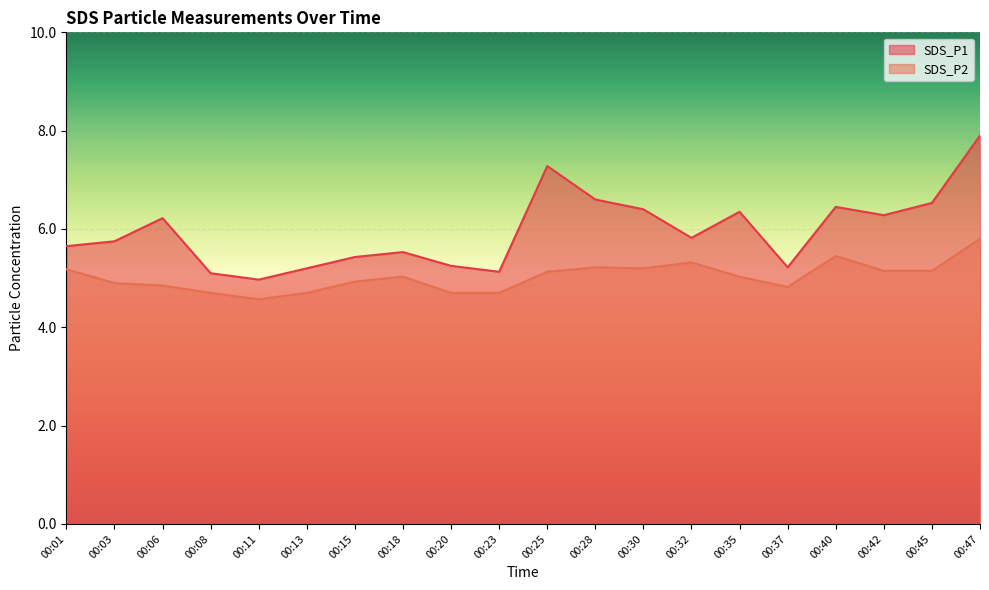

True or false: SDS_P1 has a value of 6.3 at 00:42.

True